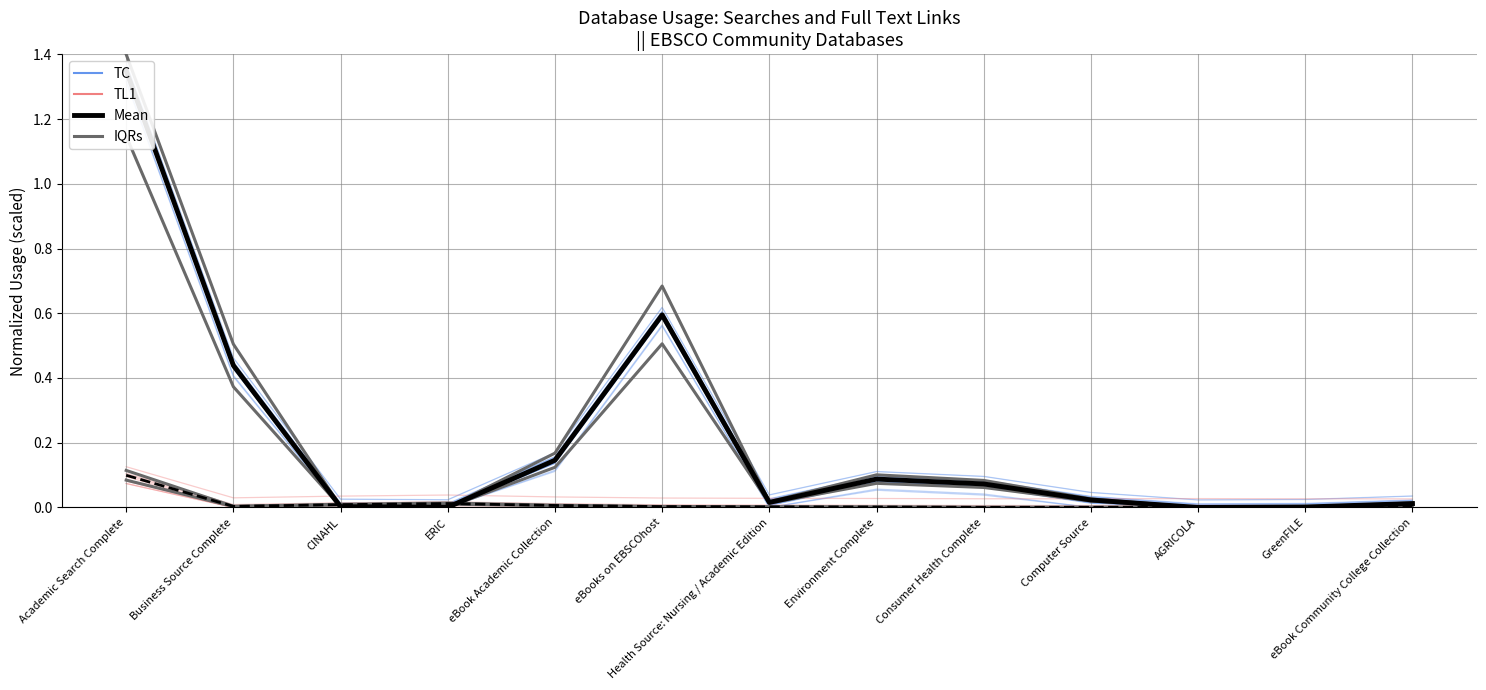

Where is Full Text (TL1) nearest to the value 0?

Business Source Complete